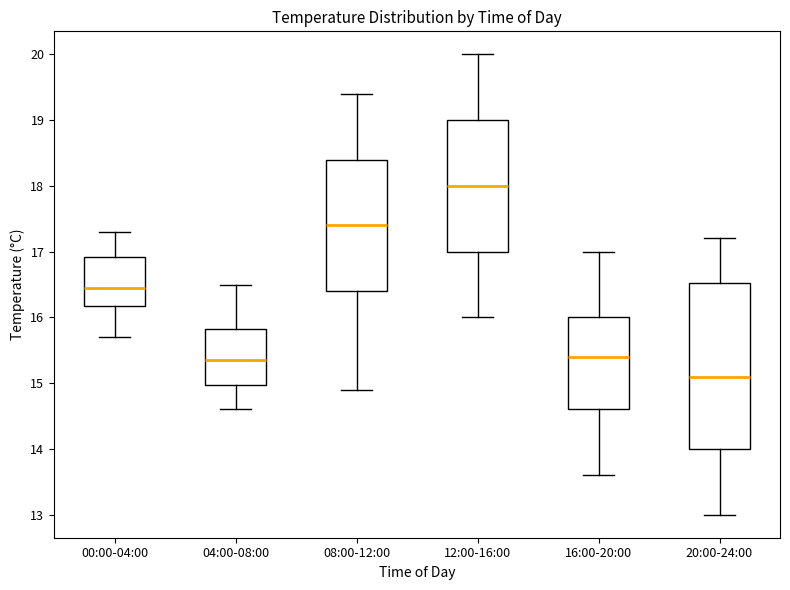

Where does the upper whisker of the box for 12:00-16:00 end on the y-axis? The values are not printed on the chart, so give them approximately, as read against the axis.

20.0